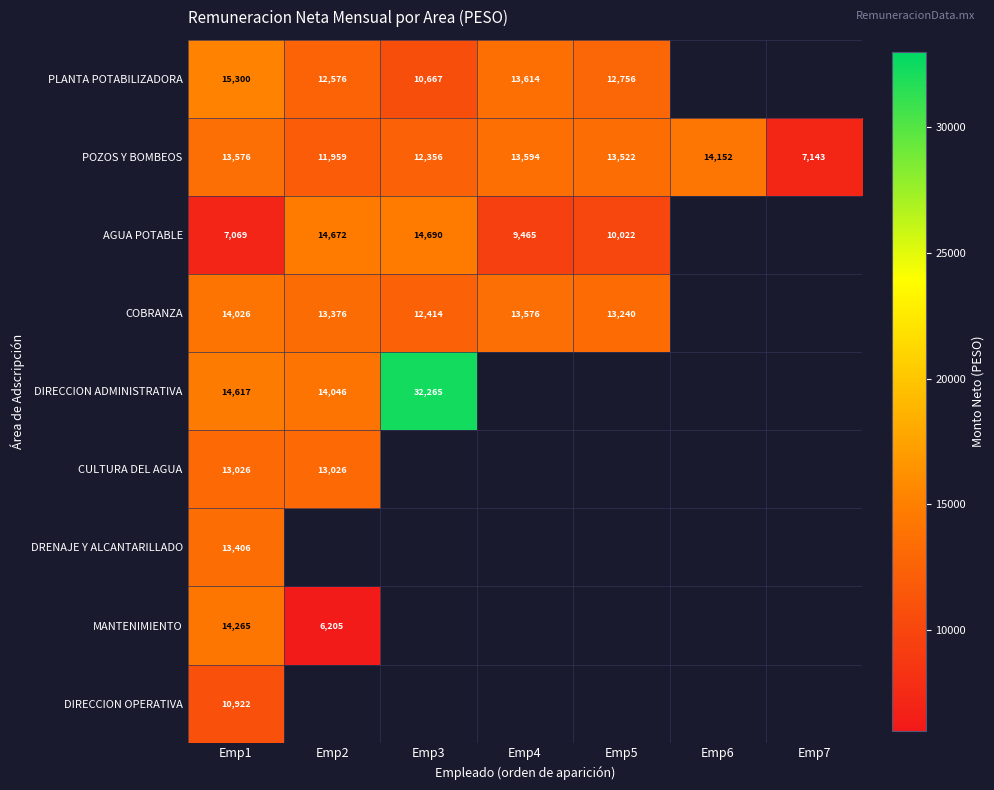

Is the value of POZOS Y BOMBEOS at Emp4 greater than the value of AGUA POTABLE at Emp1?

Yes